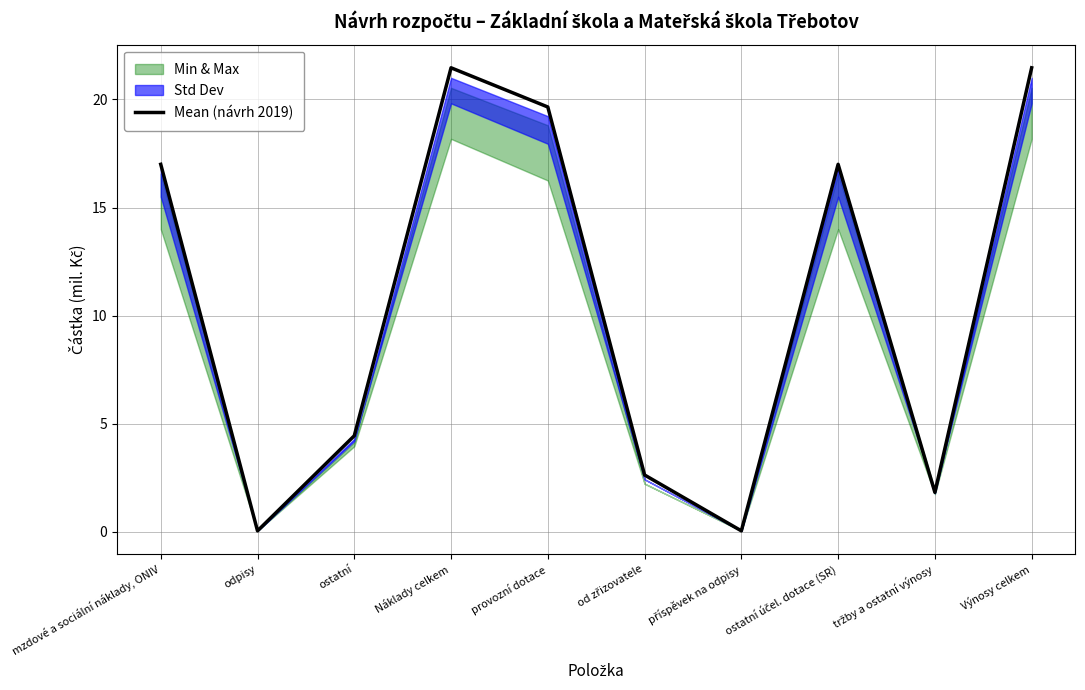

What is the difference between the values at odpisy and mzdové a sociální náklady, ONIV?

17.0